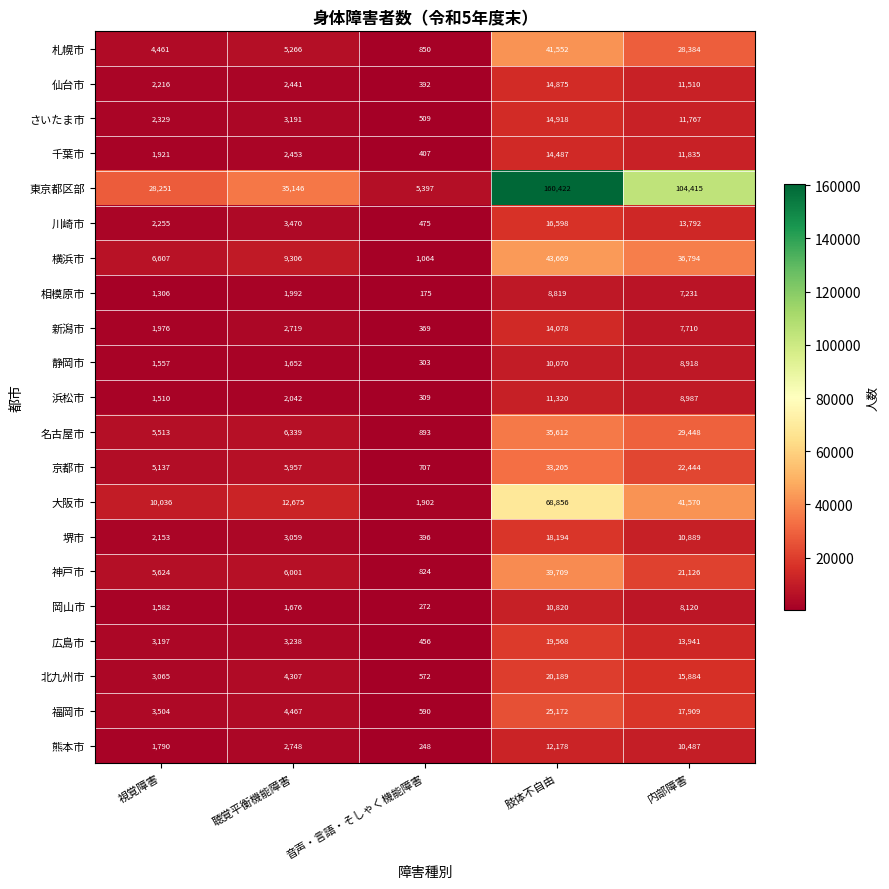

What is the maximum value for 仙台市?

14875